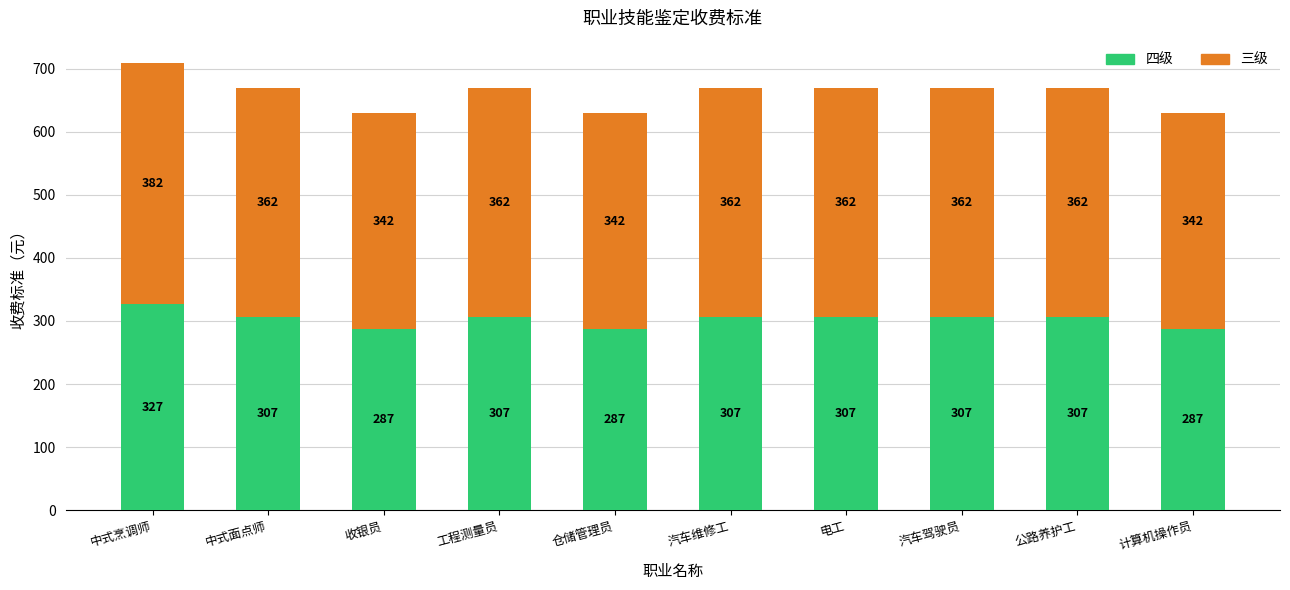

Which category has the highest value in the 四级 series?

中式烹调师